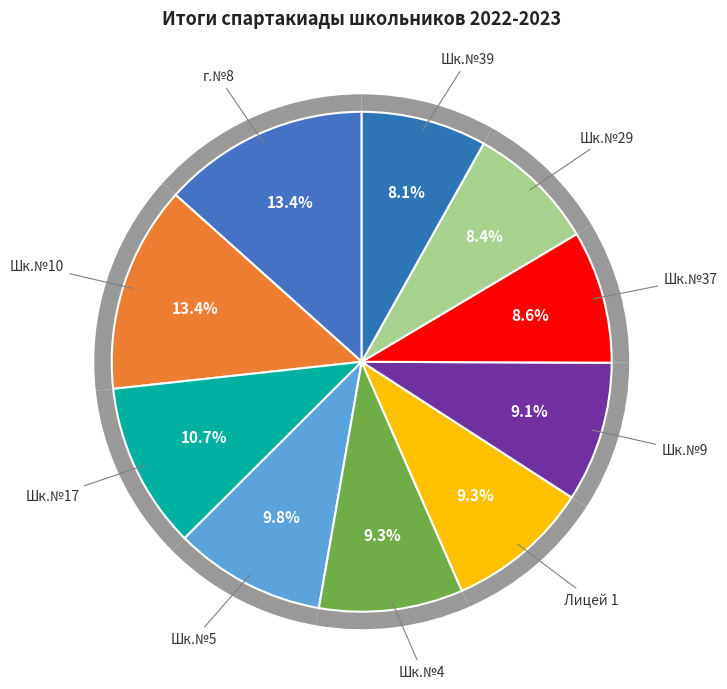

The Шк.№4 slice represents 9% of the pie. True or false?

True